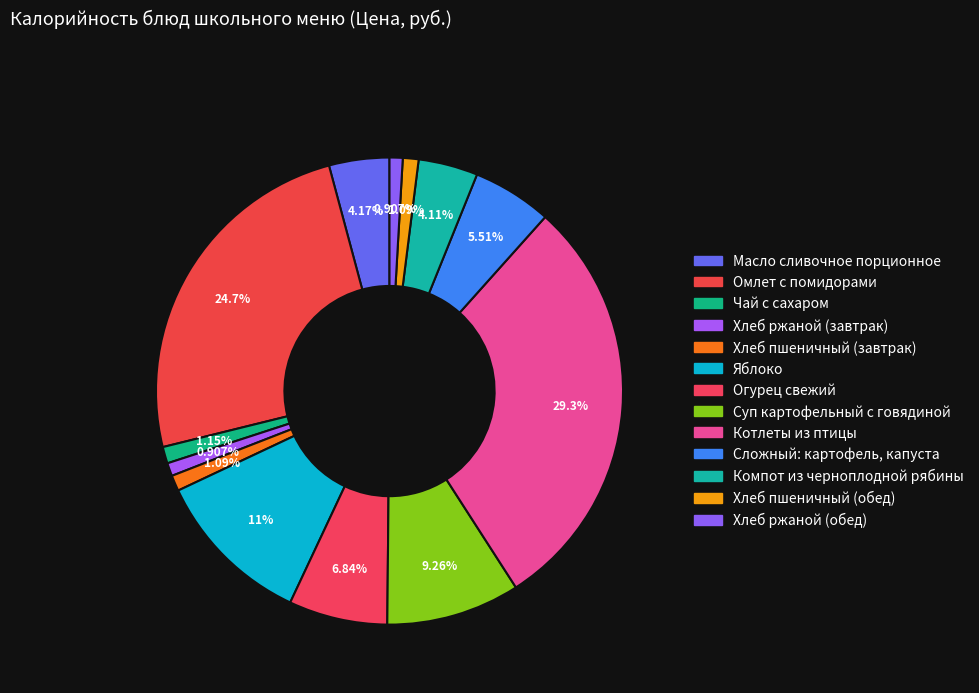

How many segments does this pie chart have?

13